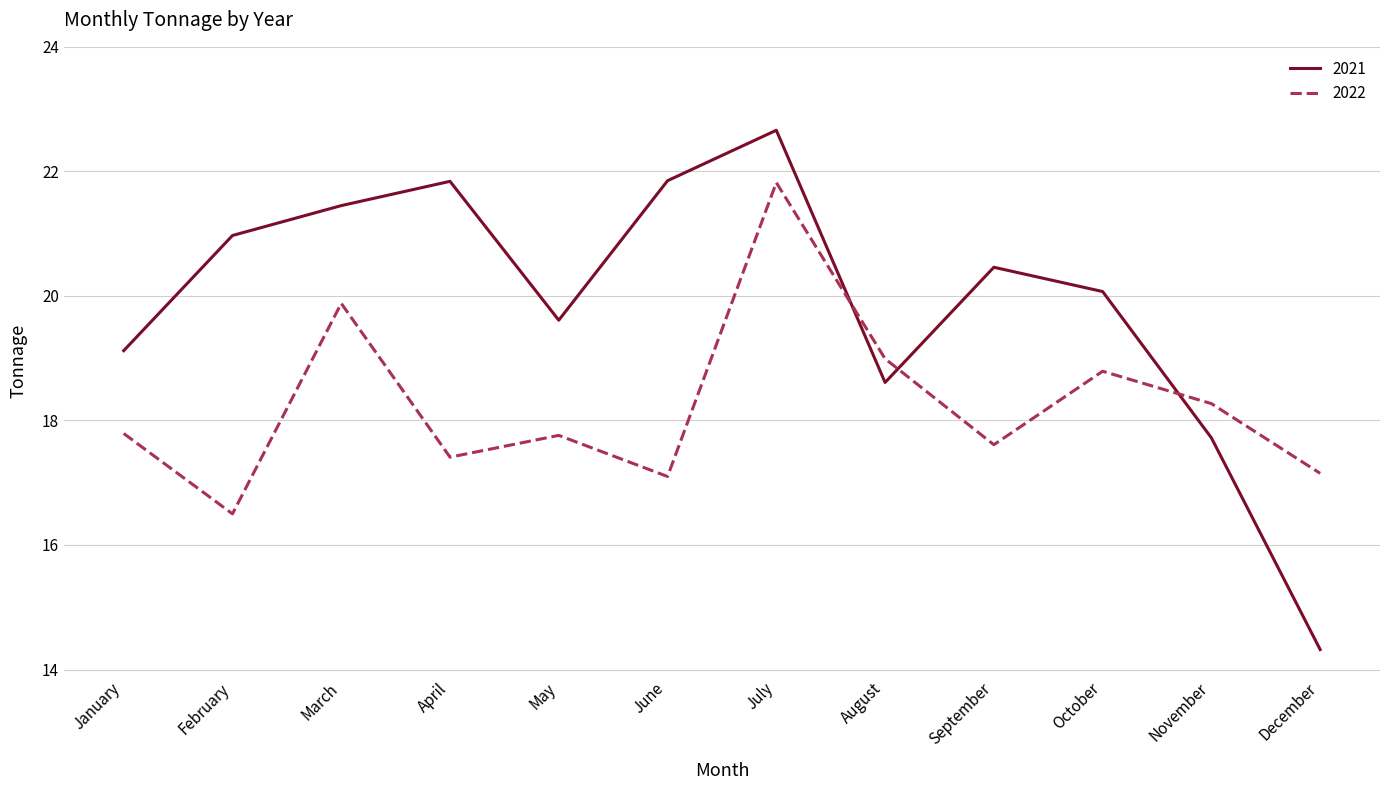

Rank the series by their average value, from highest to lowest.

2021, 2022